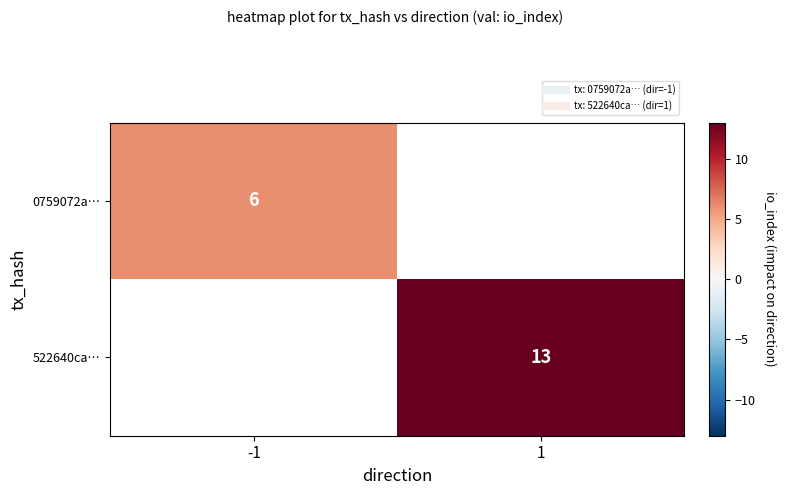

The value of 0759072a… at -1 is 6.0. True or false?

True